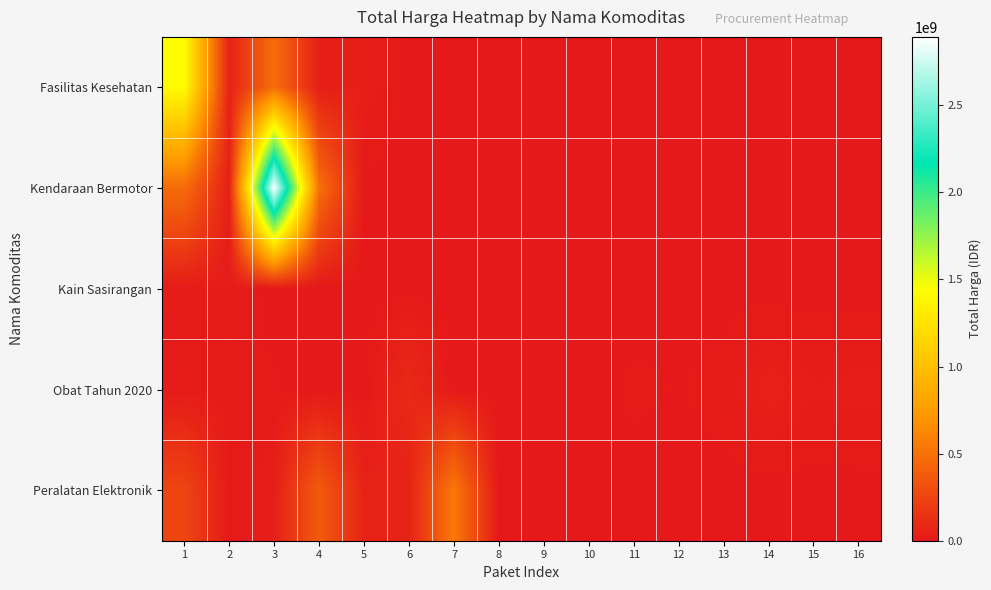

Reading left to right, list all the values displayed in this chart.

Fasilitas Kesehatan: 1=1425867900	2=49730040	3=477600000	4=34000000	5=32441200	6=577875	7=0	8=0	9=0	10=0	11=0	12=0	13=0	14=0	15=0	16=0
Kendaraan Bermotor: 1=464002100	2=39440000	3=2892122000	4=493000000	5=0	6=0	7=0	8=0	9=0	10=0	11=0	12=0	13=0	14=0	15=0	16=0
Kain Sasirangan: 1=19175000	2=18900000	3=0	4=0	5=0	6=0	7=0	8=0	9=0	10=0	11=0	12=0	13=0	14=0	15=0	16=0
Obat Tahun 2020: 1=9180000	2=15513960	3=7401240	4=333600	5=78000	6=98772570	7=2772000	8=265000	9=4672200	10=182000	11=8742500	12=5129000	13=12453900	14=43859200	15=23653000	16=27412000
Peralatan Elektronik: 1=250350000	2=4350000	3=34292000	4=373404000	5=56152800	6=51601000	7=541071000	8=0	9=0	10=0	11=0	12=0	13=0	14=0	15=0	16=0